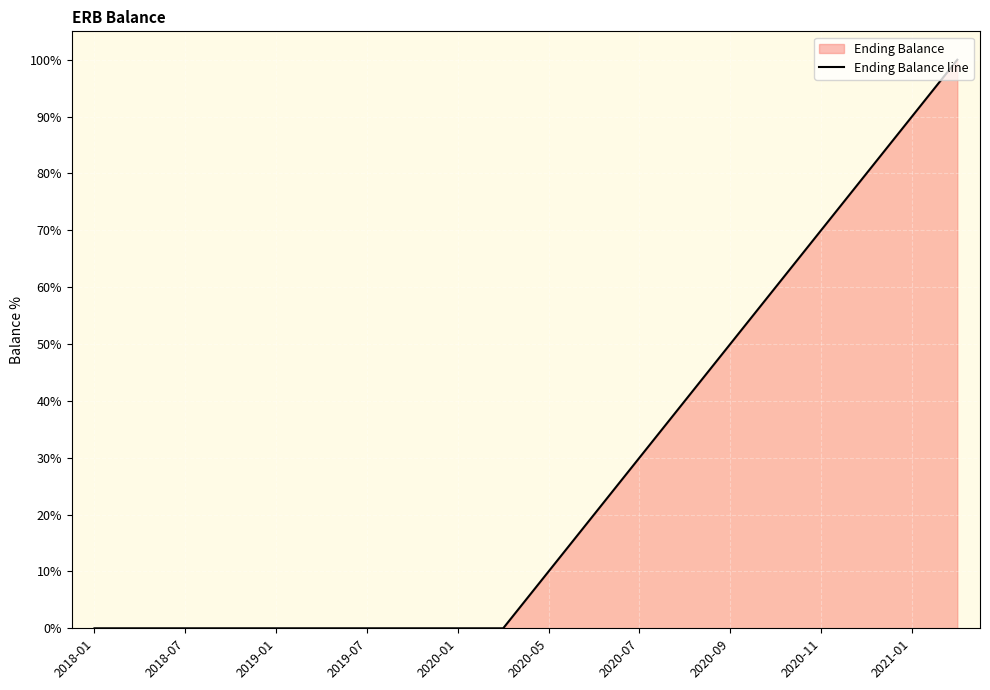

What is the greatest value displayed?

100.0